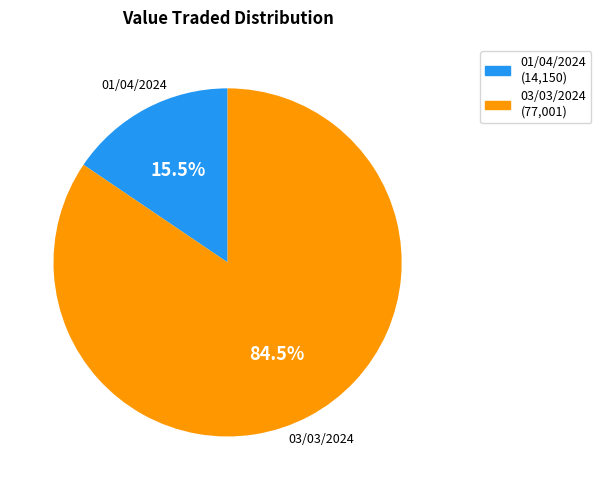

To the nearest percent, what is the average slice percentage?

50%